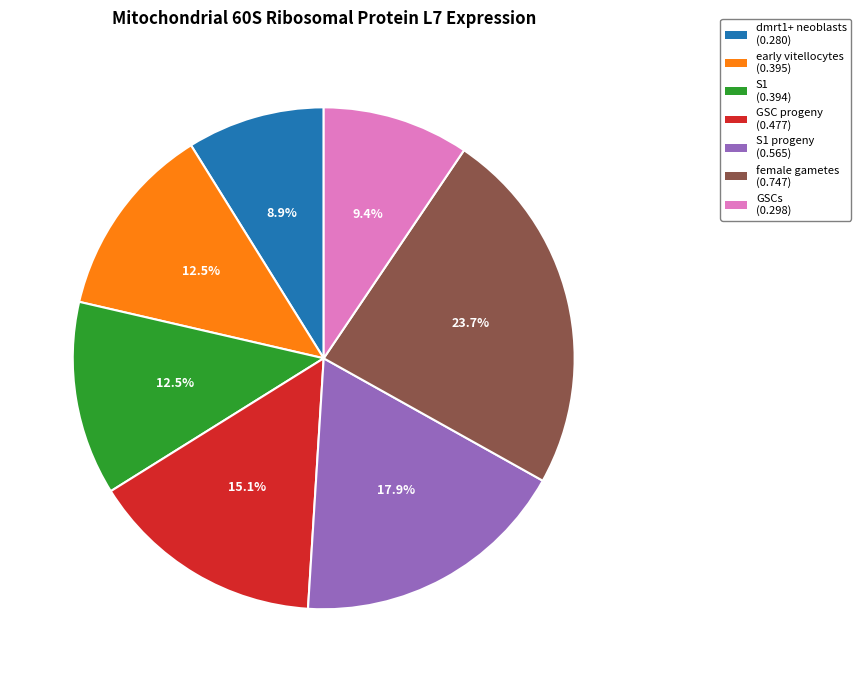

How many slices are in this pie chart?

7